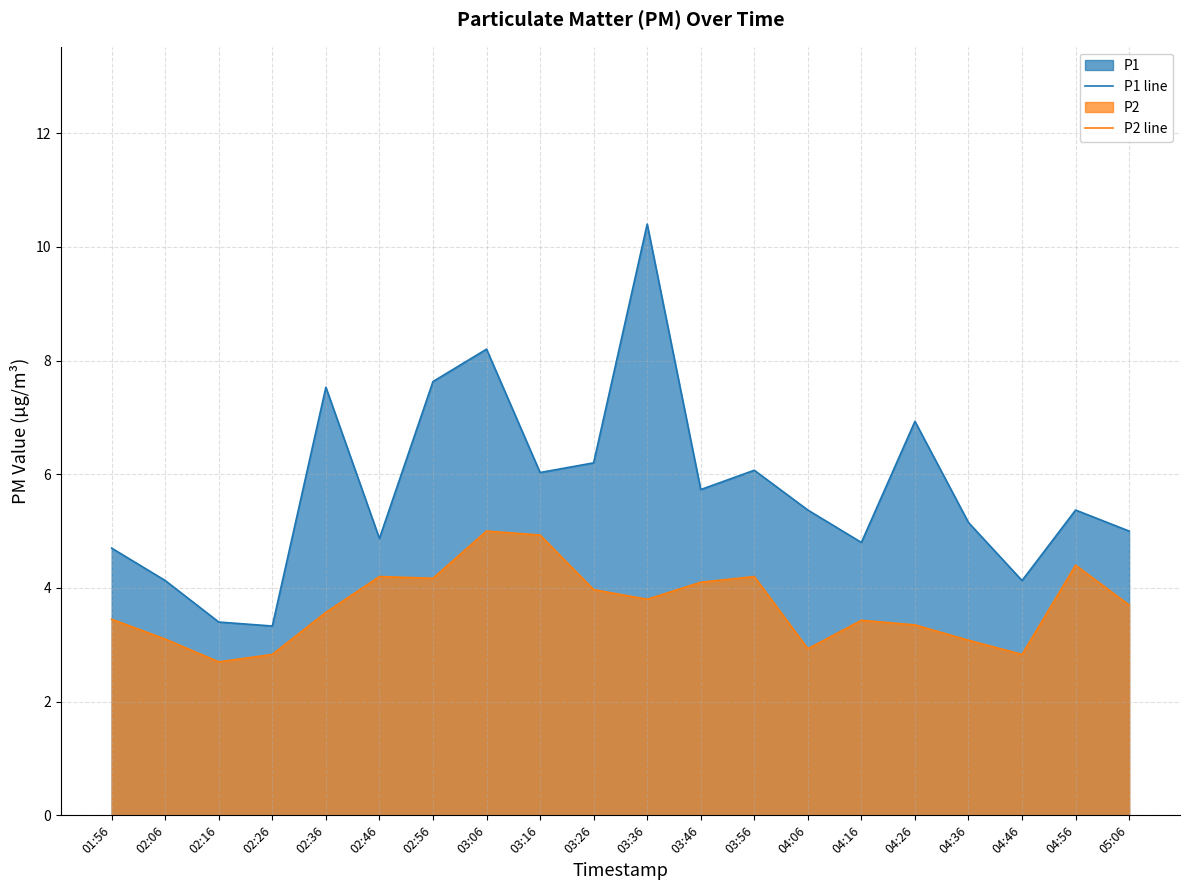

What is the label of the 6th point from the left?

02:46